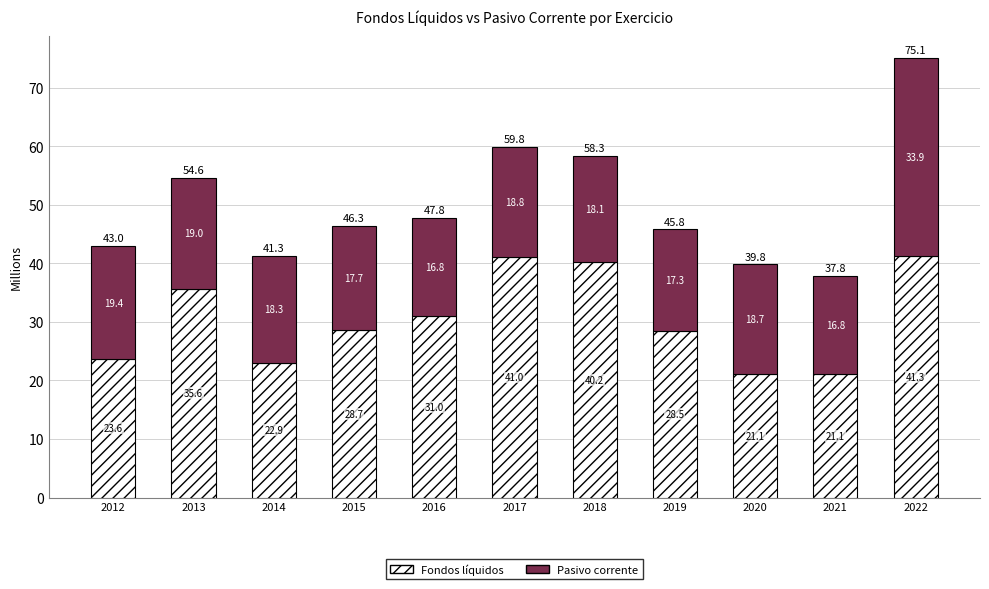

What is the total value across all series at 2019?

45.8